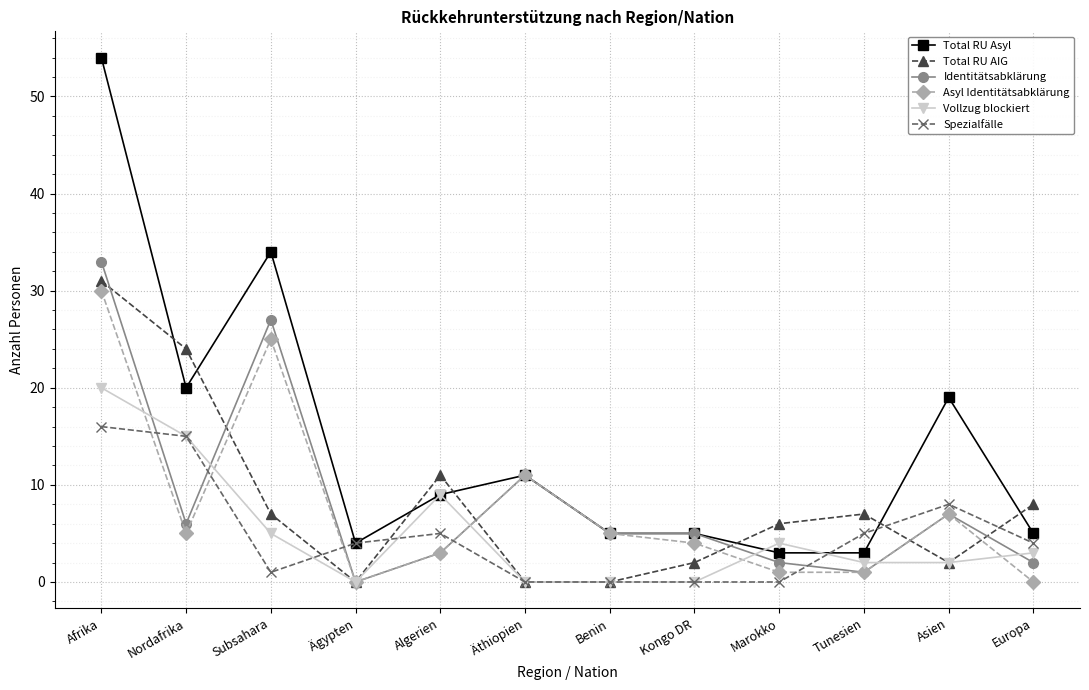

Reading left to right, extract all data points from this chart.

Total RU Asyl: Afrika=54	Nordafrika=20	Subsahara=34	Ägypten=4	Algerien=9	Äthiopien=11	Benin=5	Kongo DR=5	Marokko=3	Tunesien=3	Asien=19	Europa=5
Total RU AIG: Afrika=31	Nordafrika=24	Subsahara=7	Ägypten=0	Algerien=11	Äthiopien=0	Benin=0	Kongo DR=2	Marokko=6	Tunesien=7	Asien=2	Europa=8
Identitätsabklärung: Afrika=33	Nordafrika=6	Subsahara=27	Ägypten=0	Algerien=3	Äthiopien=11	Benin=5	Kongo DR=5	Marokko=2	Tunesien=1	Asien=7	Europa=2
Asyl Identitätsabklärung: Afrika=30	Nordafrika=5	Subsahara=25	Ägypten=0	Algerien=3	Äthiopien=11	Benin=5	Kongo DR=4	Marokko=1	Tunesien=1	Asien=7	Europa=0
Vollzug blockiert: Afrika=20	Nordafrika=15	Subsahara=5	Ägypten=0	Algerien=9	Äthiopien=0	Benin=0	Kongo DR=0	Marokko=4	Tunesien=2	Asien=2	Europa=3
Spezialfälle: Afrika=16	Nordafrika=15	Subsahara=1	Ägypten=4	Algerien=5	Äthiopien=0	Benin=0	Kongo DR=0	Marokko=0	Tunesien=5	Asien=8	Europa=4